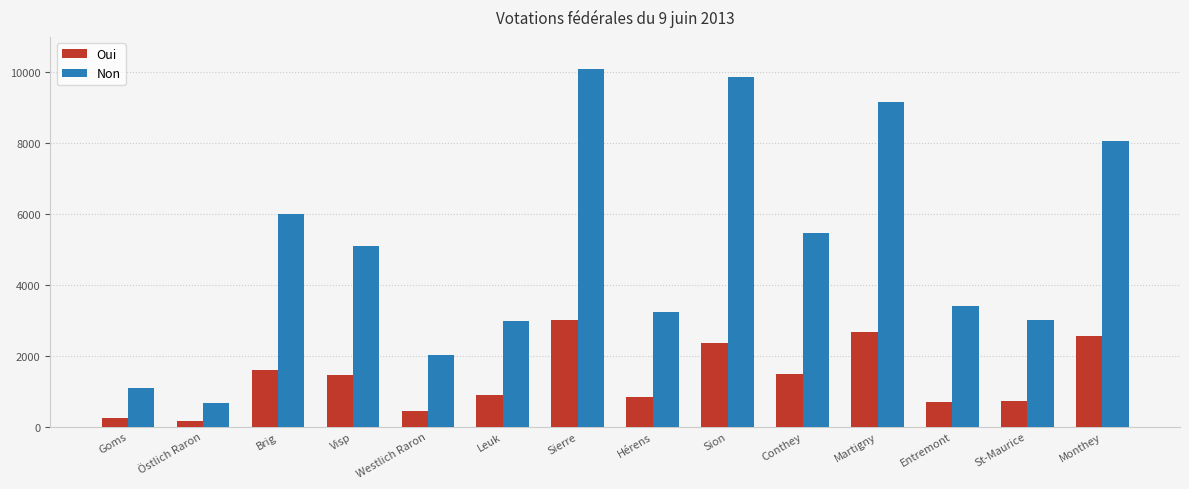

What position from the left is Hérens?

8